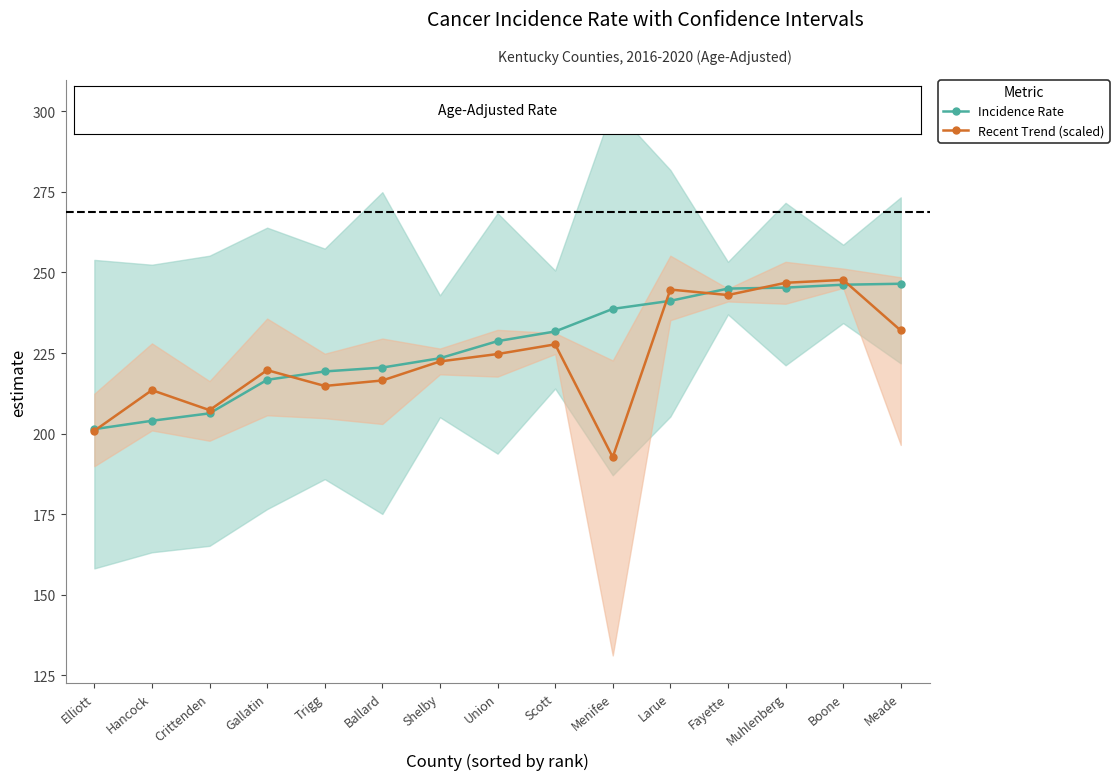

At which category is the sum across all series the highest?

Boone